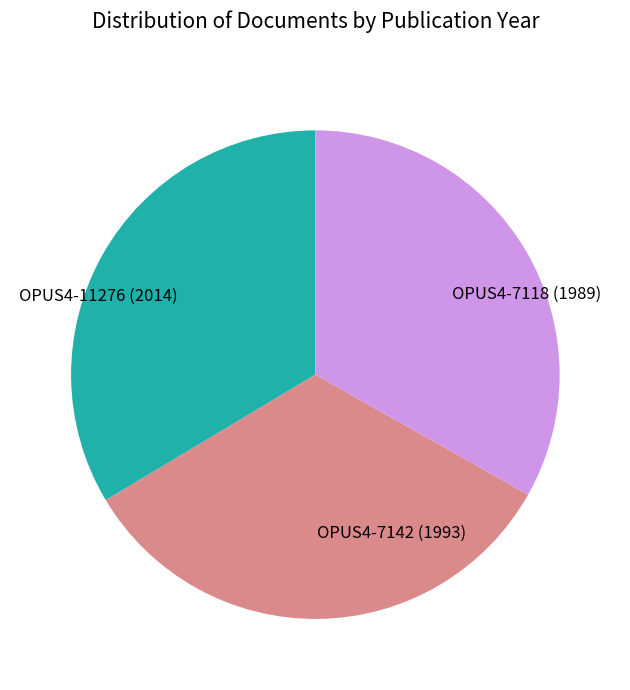

Count the number of slices in the pie.

3